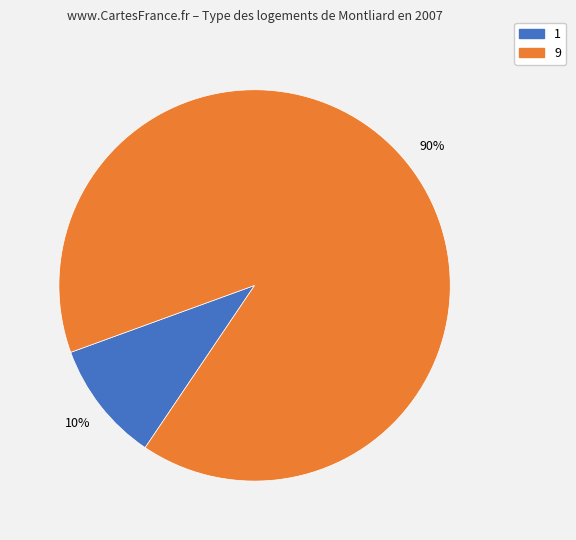

To the nearest percent, what is the difference between the largest and smallest slice percentages?

80%